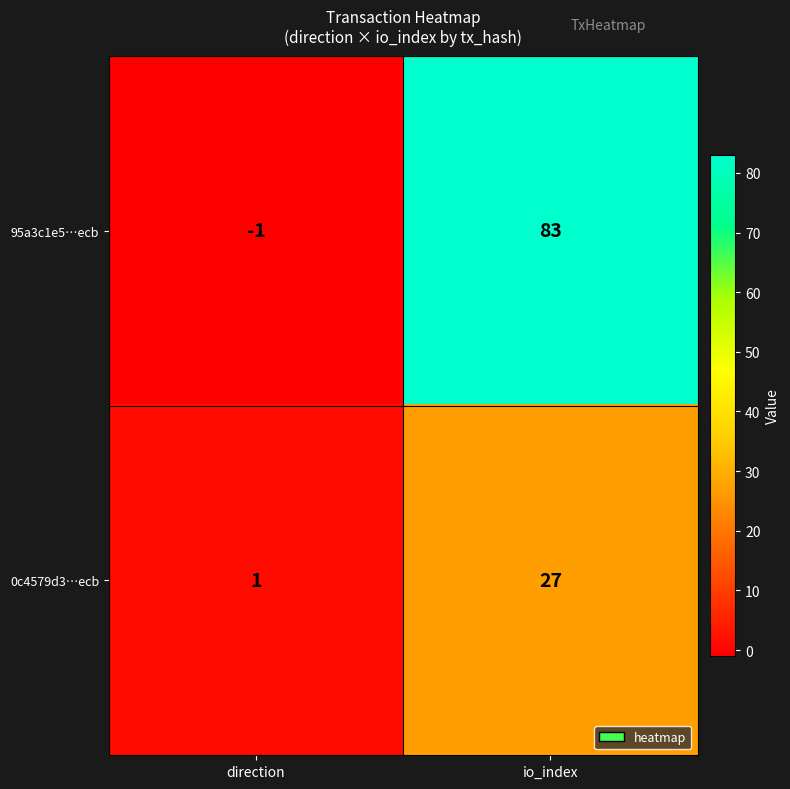

What is the smallest value displayed?

-1